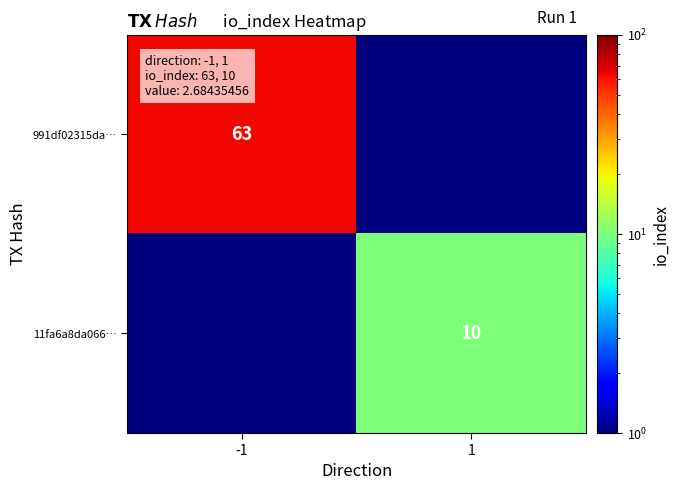

Is the value of 11fa6a8da066… at 1 greater than the value of 991df02315da… at -1?

No